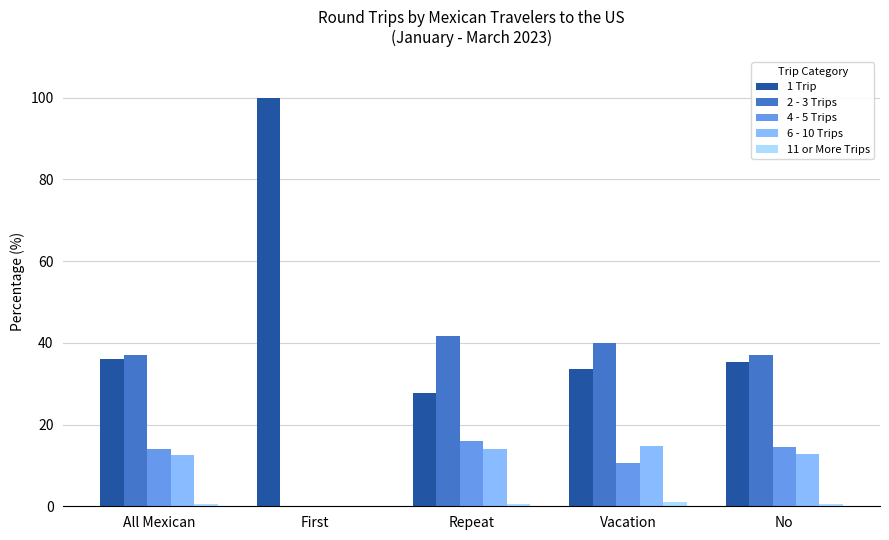

Which series has the largest total across all categories?

1 Trip